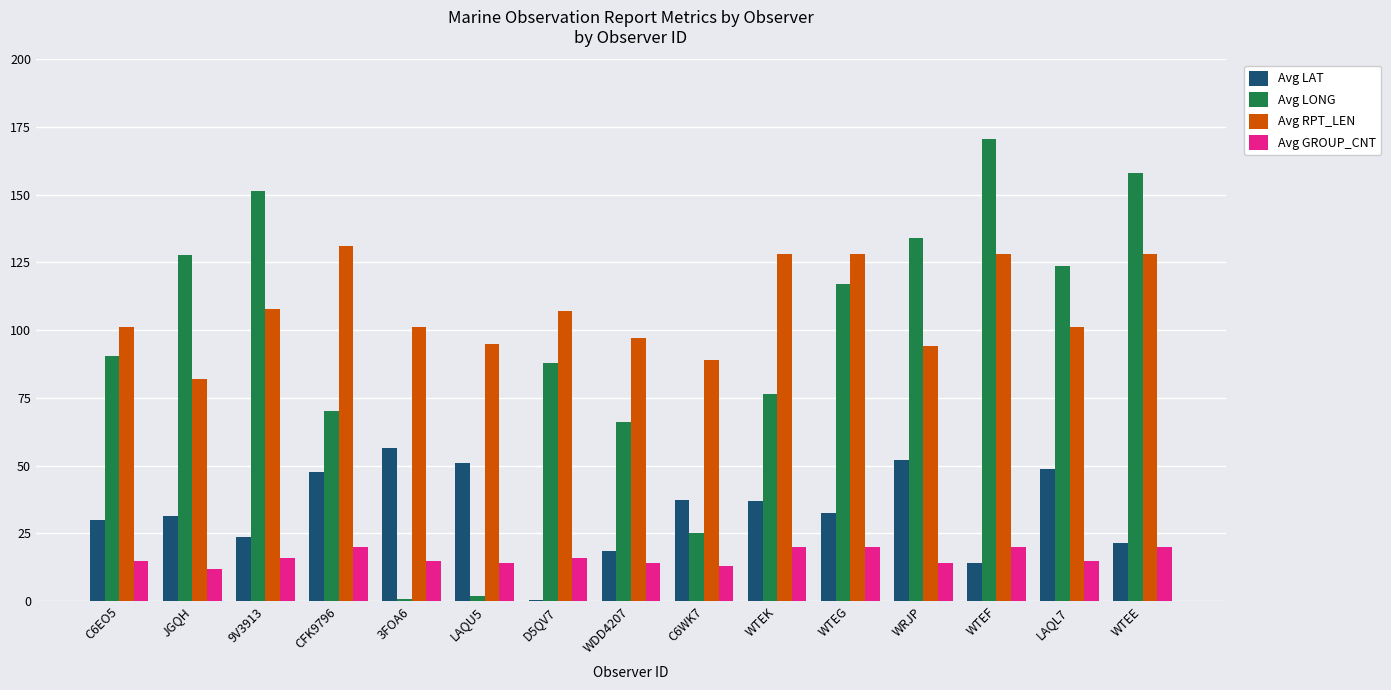

Which label corresponds to the largest value in the chart?

WTEF